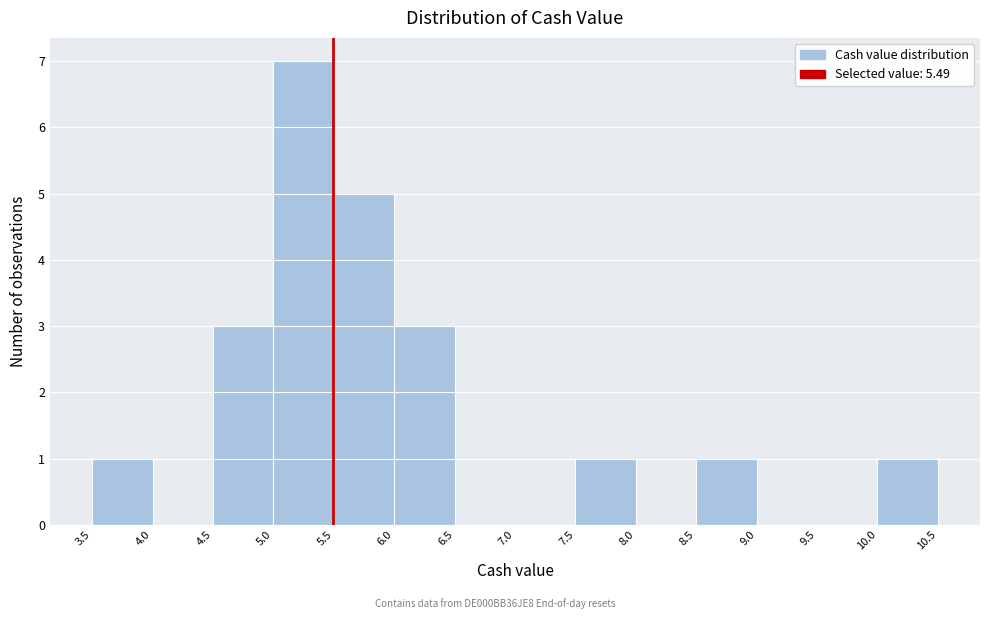

Which range on the x-axis has the tallest bar?

5.0 to 5.5